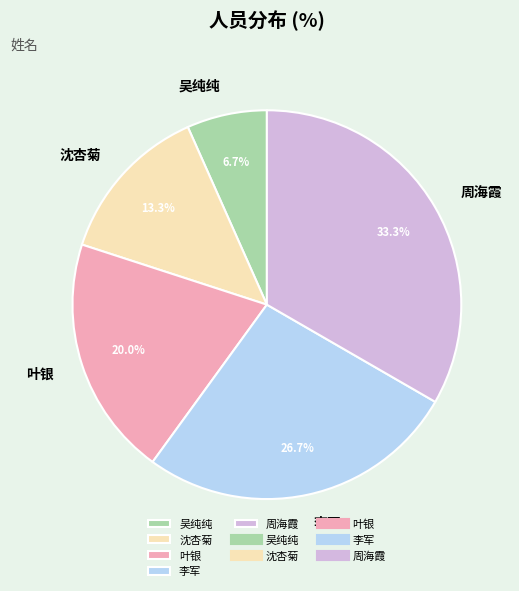

Which category has the smallest portion of the pie?

吴纯纯